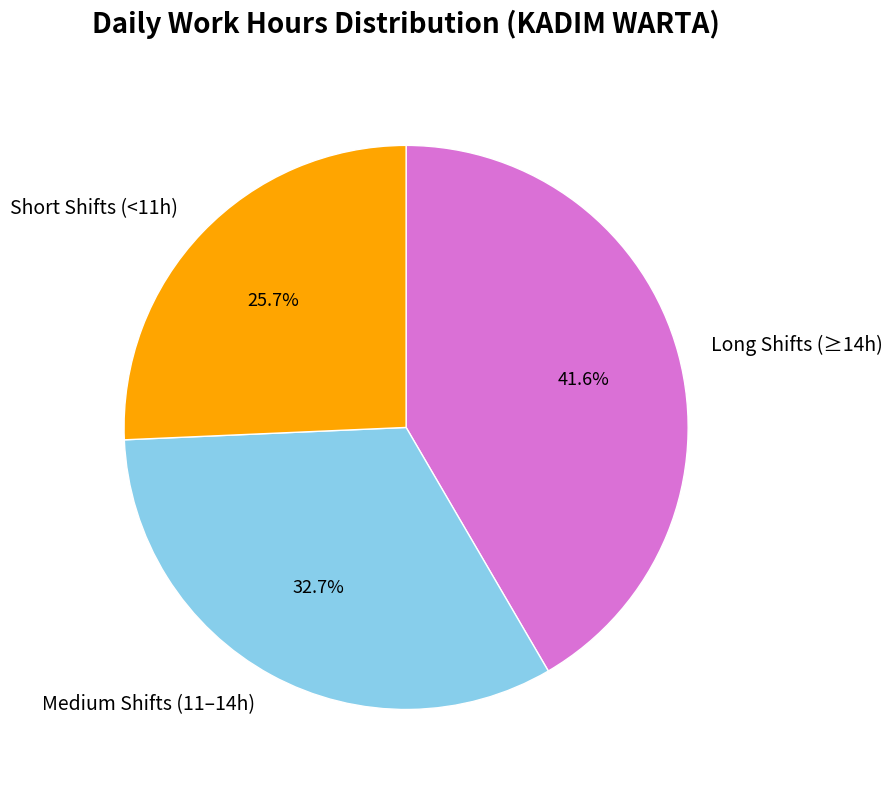

How many slices are in this pie chart?

3